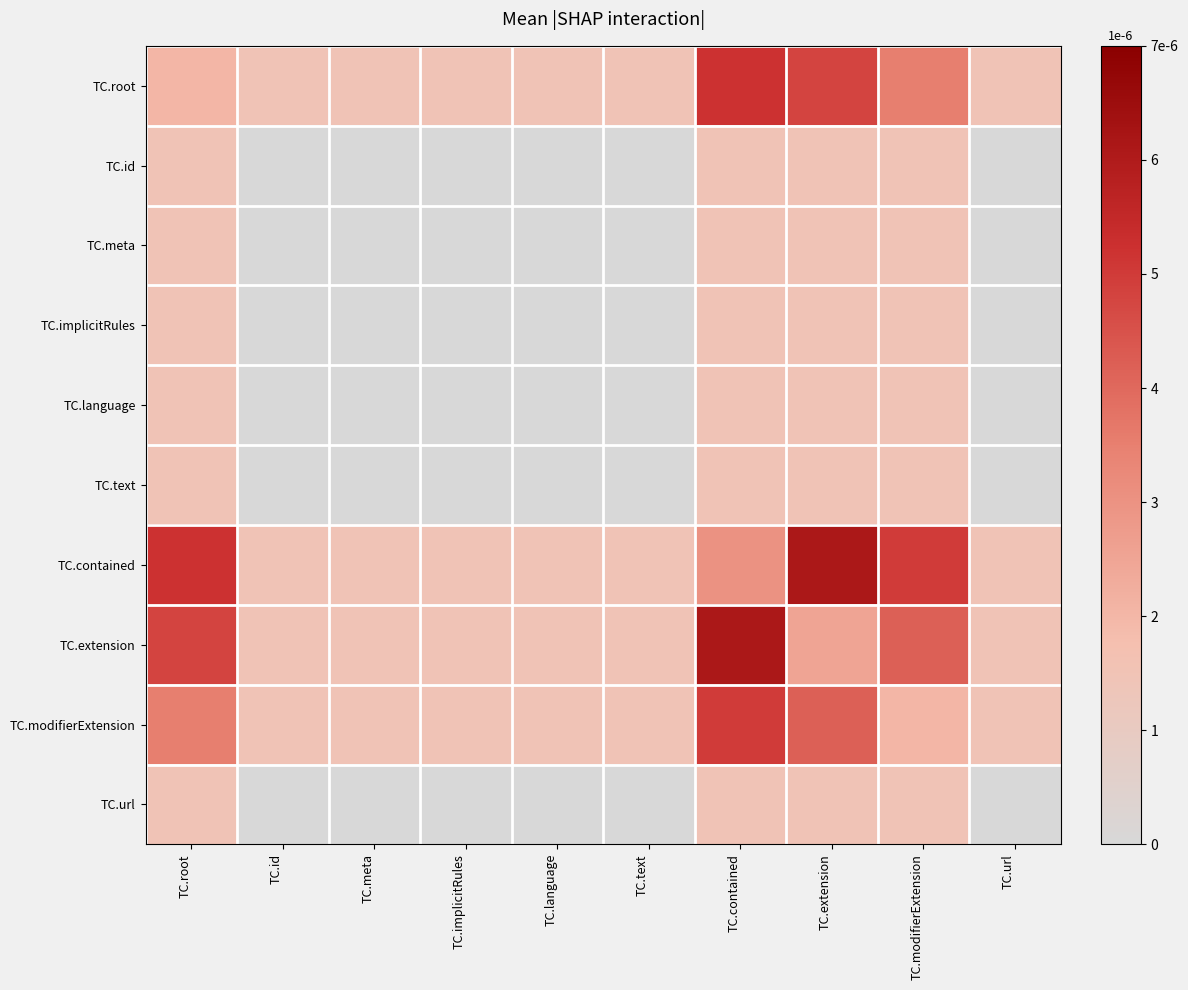

Reading left to right, list all the values displayed in this chart.

TC.root: TC.root=0.0	TC.id=0.0	TC.meta=0.0	TC.implicitRules=0.0	TC.language=0.0	TC.text=0.0	TC.contained=0.0	TC.extension=0.0	TC.modifierExtension=0.0	TC.url=0.0
TC.id: TC.root=0.0	TC.id=0.0	TC.meta=0.0	TC.implicitRules=0.0	TC.language=0.0	TC.text=0.0	TC.contained=0.0	TC.extension=0.0	TC.modifierExtension=0.0	TC.url=0.0
TC.meta: TC.root=0.0	TC.id=0.0	TC.meta=0.0	TC.implicitRules=0.0	TC.language=0.0	TC.text=0.0	TC.contained=0.0	TC.extension=0.0	TC.modifierExtension=0.0	TC.url=0.0
TC.implicitRules: TC.root=0.0	TC.id=0.0	TC.meta=0.0	TC.implicitRules=0.0	TC.language=0.0	TC.text=0.0	TC.contained=0.0	TC.extension=0.0	TC.modifierExtension=0.0	TC.url=0.0
TC.language: TC.root=0.0	TC.id=0.0	TC.meta=0.0	TC.implicitRules=0.0	TC.language=0.0	TC.text=0.0	TC.contained=0.0	TC.extension=0.0	TC.modifierExtension=0.0	TC.url=0.0
TC.text: TC.root=0.0	TC.id=0.0	TC.meta=0.0	TC.implicitRules=0.0	TC.language=0.0	TC.text=0.0	TC.contained=0.0	TC.extension=0.0	TC.modifierExtension=0.0	TC.url=0.0
TC.contained: TC.root=0.0	TC.id=0.0	TC.meta=0.0	TC.implicitRules=0.0	TC.language=0.0	TC.text=0.0	TC.contained=0.0	TC.extension=0.0	TC.modifierExtension=0.0	TC.url=0.0
TC.extension: TC.root=0.0	TC.id=0.0	TC.meta=0.0	TC.implicitRules=0.0	TC.language=0.0	TC.text=0.0	TC.contained=0.0	TC.extension=0.0	TC.modifierExtension=0.0	TC.url=0.0
TC.modifierExtension: TC.root=0.0	TC.id=0.0	TC.meta=0.0	TC.implicitRules=0.0	TC.language=0.0	TC.text=0.0	TC.contained=0.0	TC.extension=0.0	TC.modifierExtension=0.0	TC.url=0.0
TC.url: TC.root=0.0	TC.id=0.0	TC.meta=0.0	TC.implicitRules=0.0	TC.language=0.0	TC.text=0.0	TC.contained=0.0	TC.extension=0.0	TC.modifierExtension=0.0	TC.url=0.0